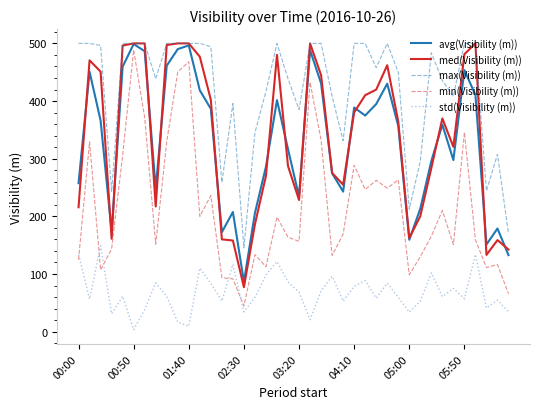

Is this an area chart (filled region under the line)?

No